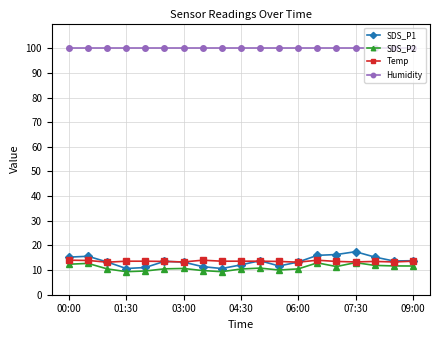

What is the value of the Temp point at the 13th from the left?

13.2